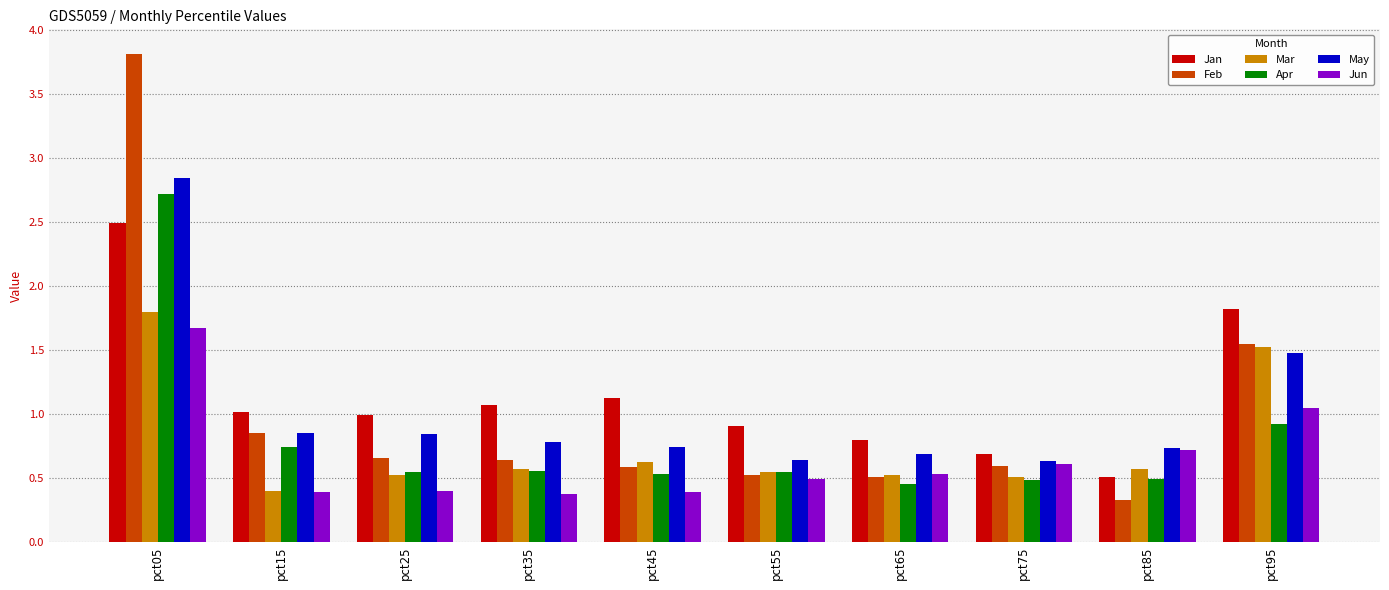

Between pct05 and pct85, which series saw the biggest shift?

Feb